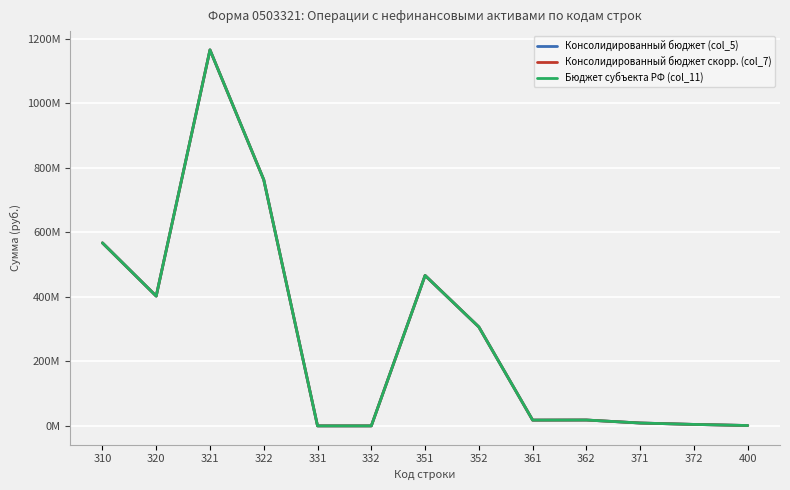

True or false: Бюджет субъекта РФ (col_11) has a value of 3555146.9 at 371.

False